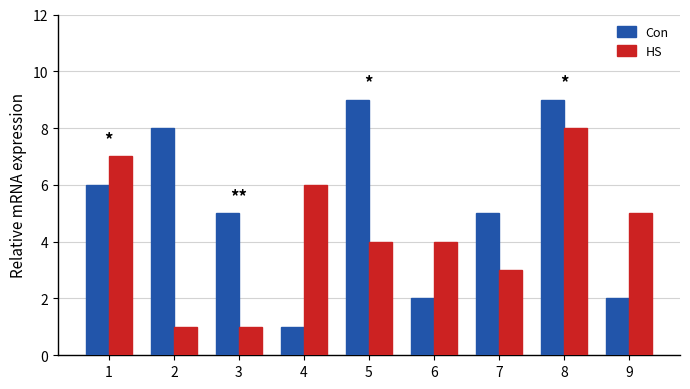

How many groups of bars are there?

9